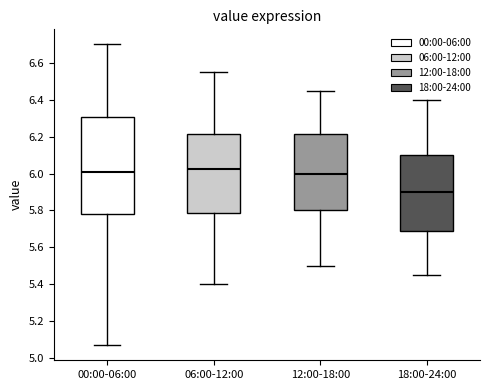

Where does the lower whisker of the box for 12:00-18:00 end on the y-axis? The values are not printed on the chart, so give them approximately, as read against the axis.

5.50